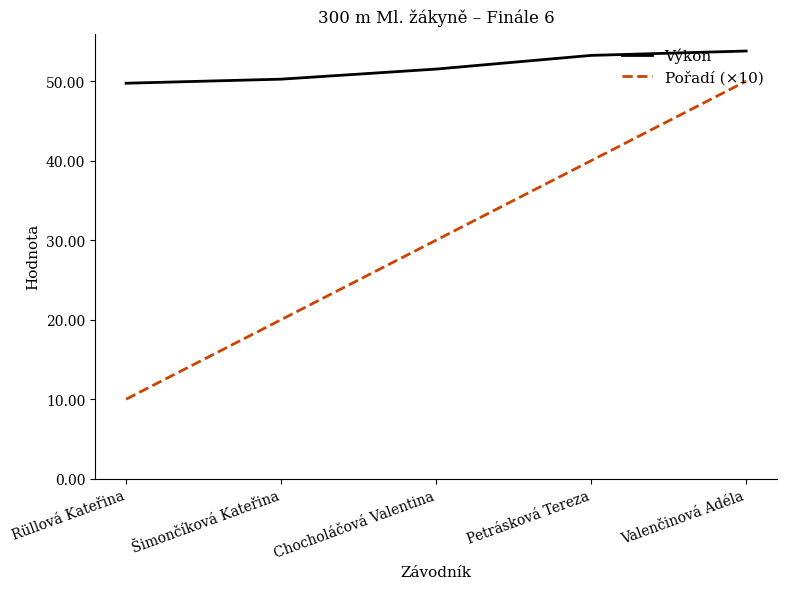

Between Chocholáčová Valentina and Valenčinová Adéla, which series saw the biggest shift?

Pořadí (×10)